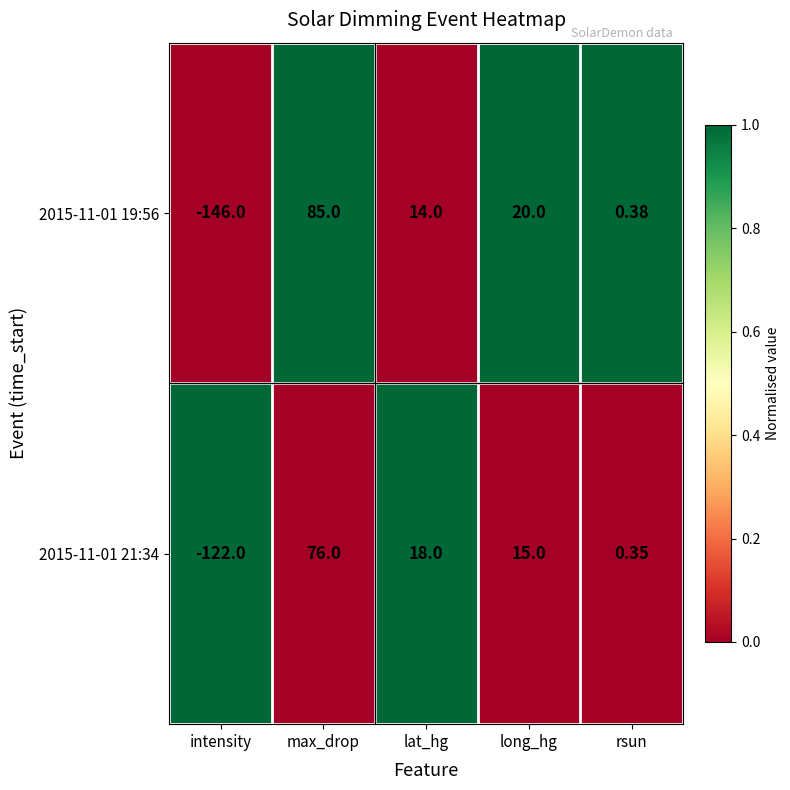

Which series has the largest total across all categories?

2015-11-01 21:34